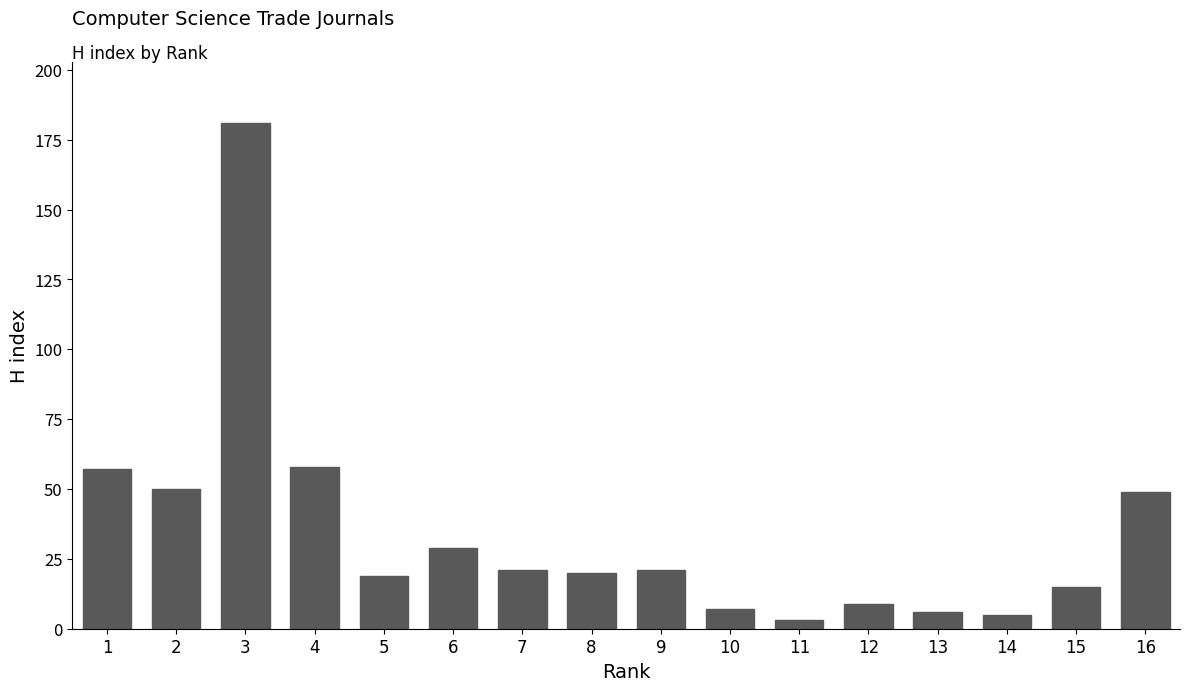

What is the change in value from 9 to 15?

-6